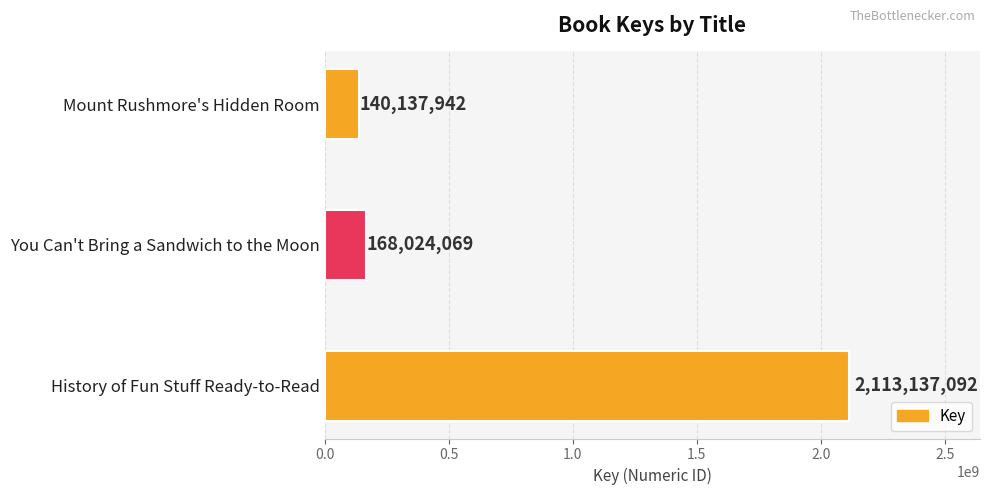

What is the sum of all values?

2421299103